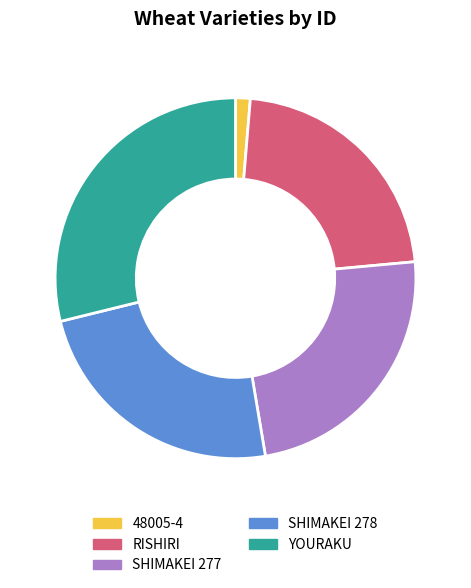

Which has a higher value, SHIMAKEI 278 or YOURAKU?

YOURAKU